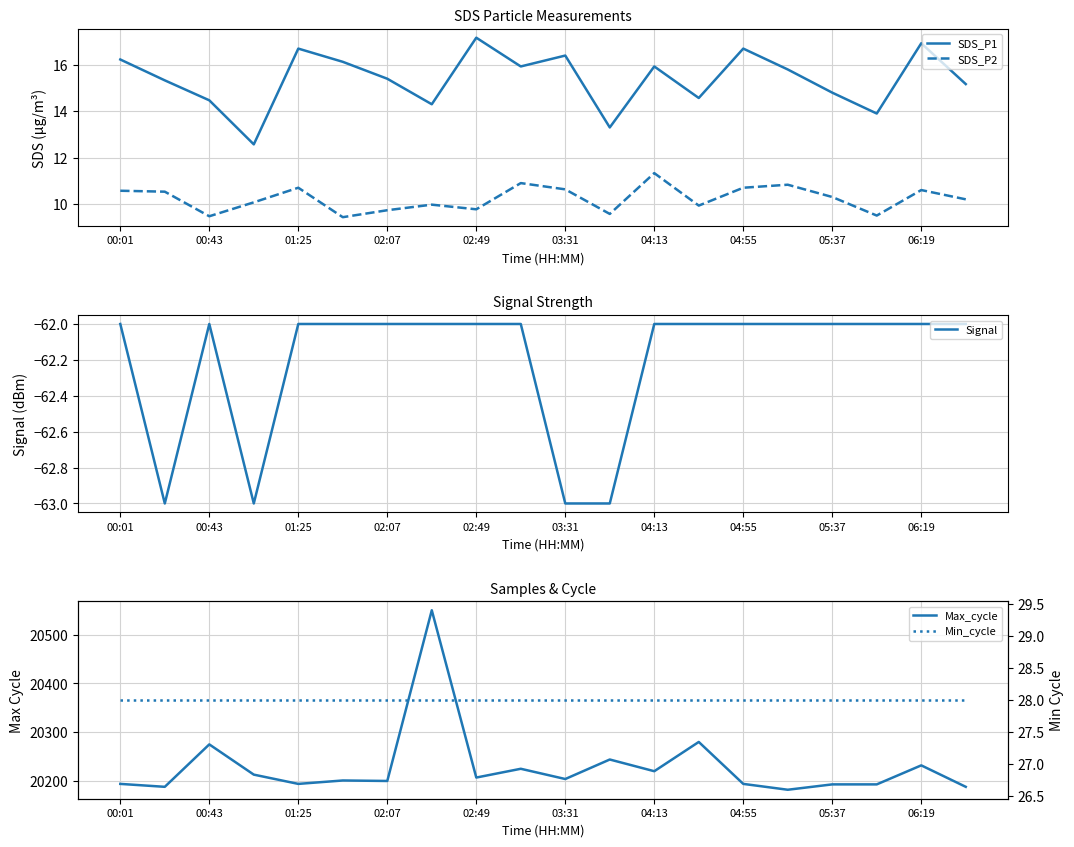

Is it true that SDS_P1 equals 27.1 at 04:55?

False